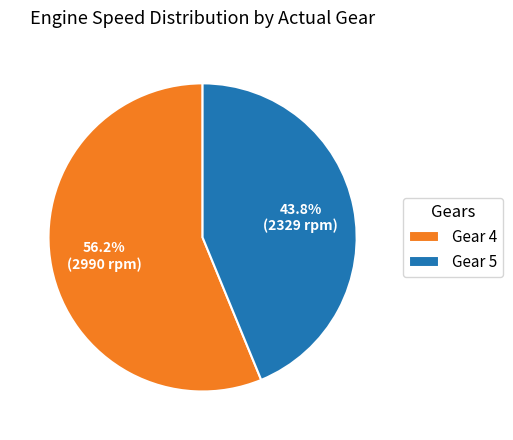

Which category has the biggest portion of the pie?

Gear 4